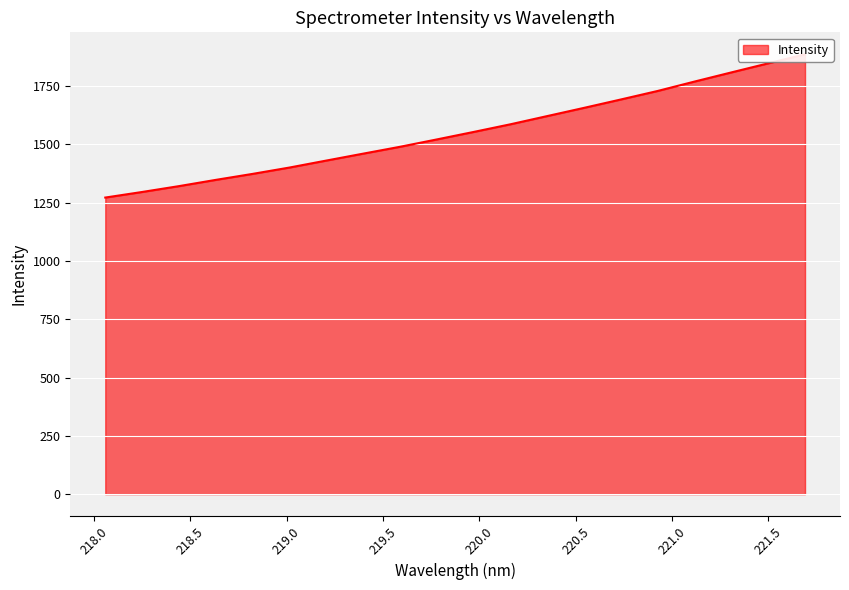

What is the difference between the maximum and minimum values?

614.2